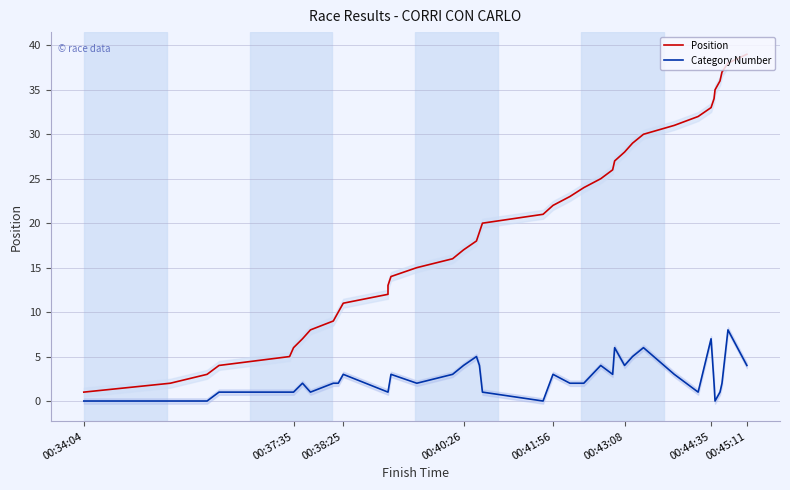

True or false: Category Number and Position intersect in this chart.

False